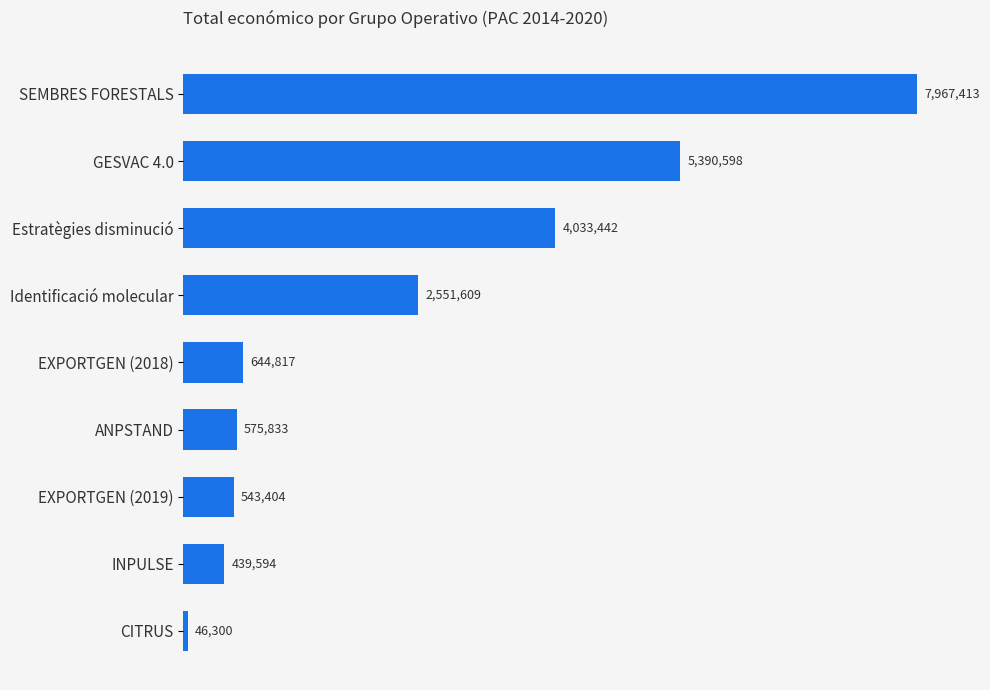

What is the difference between the maximum and minimum values?

7921113